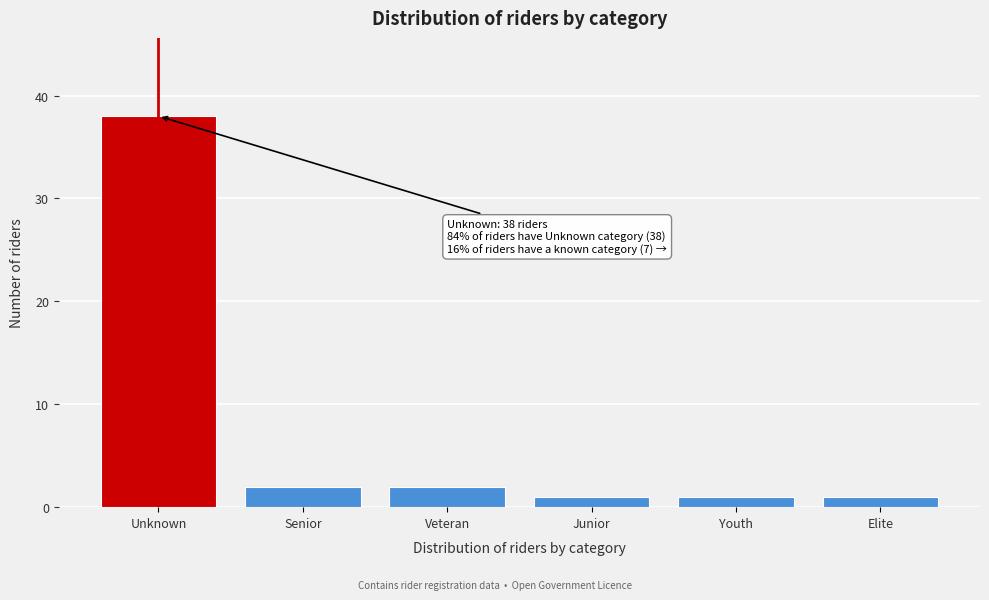

Reading left to right, transcribe all the data shown in this chart.

Unknown=38	Senior=2	Veteran=2	Junior=1	Youth=1	Elite=1